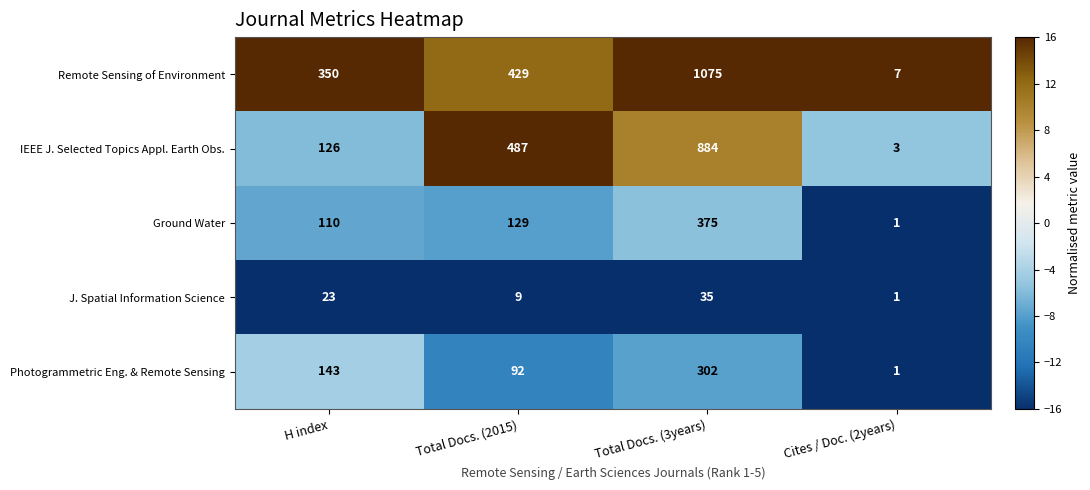

Is it true that Photogrammetric Eng. & Remote Sensing equals 1 at Cites / Doc. (2years)?

True